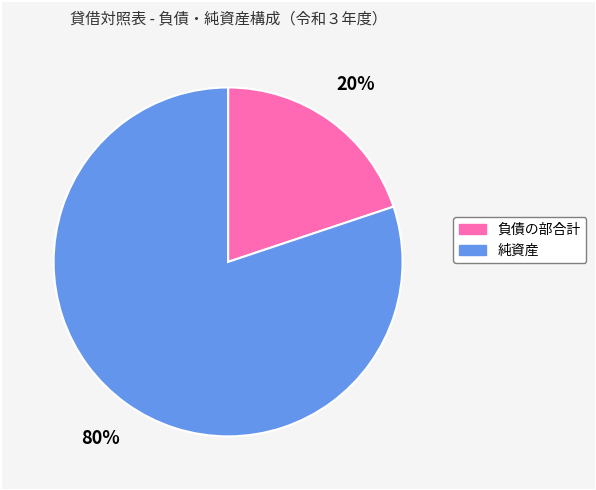

To the nearest percent, what percentage of the pie is 純資産?

80%